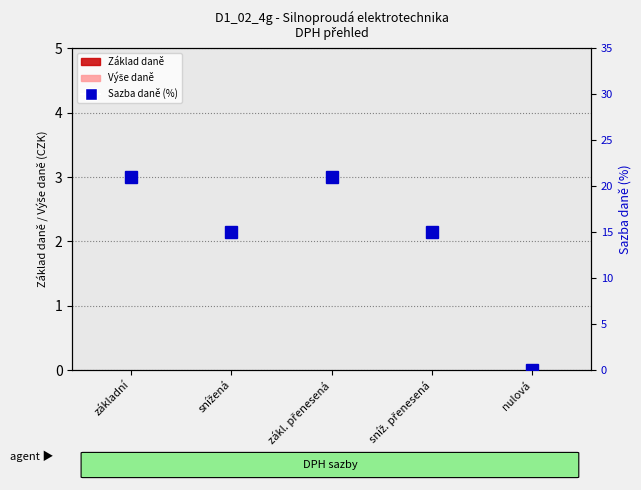

Reading left to right, list all the values displayed in this chart.

Základ daně: 0	0	0	0	0
Výše daně: 0	0	0	0	0
Sazba daně (%): 21	15	21	15	0